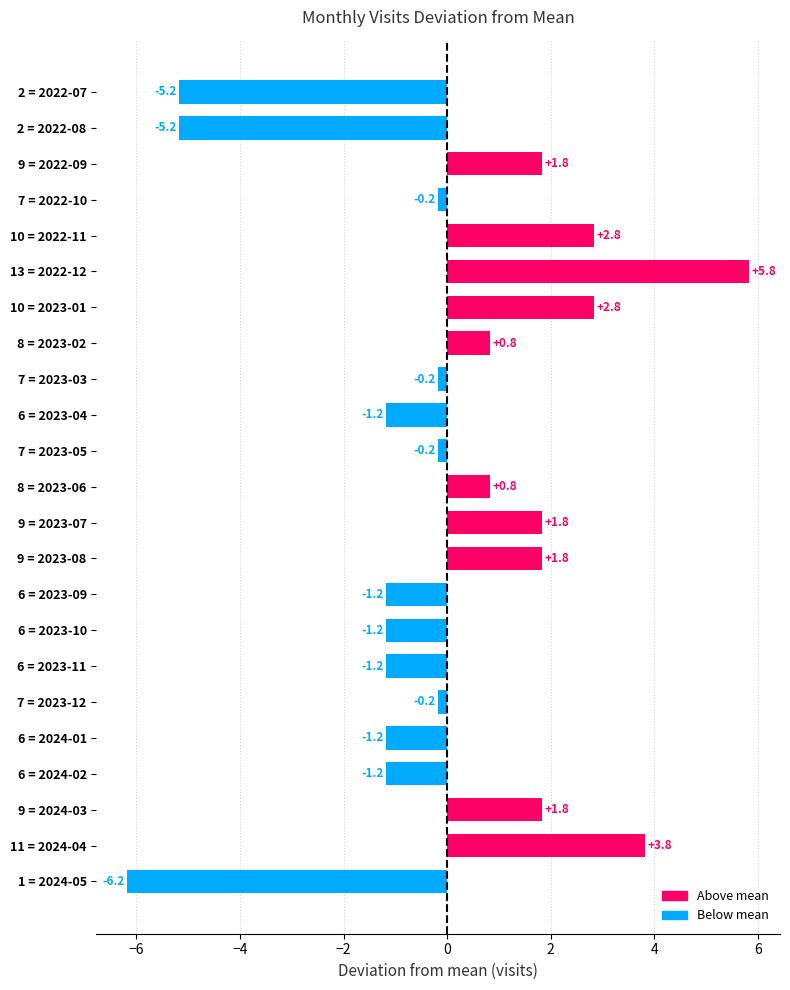

How many values are below zero?

13